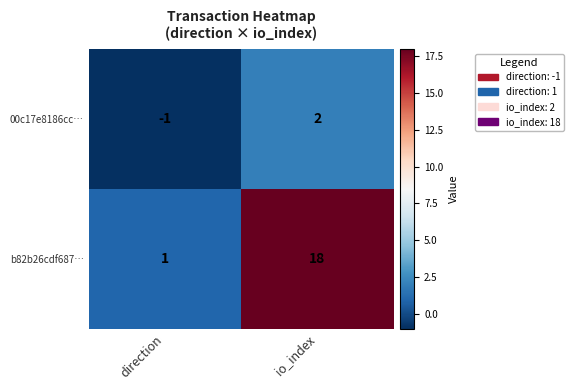

Reading left to right, what are all the values shown in this chart?

00c17e8186cc…: direction=-1	io_index=2
b82b26cdf687…: direction=1	io_index=18